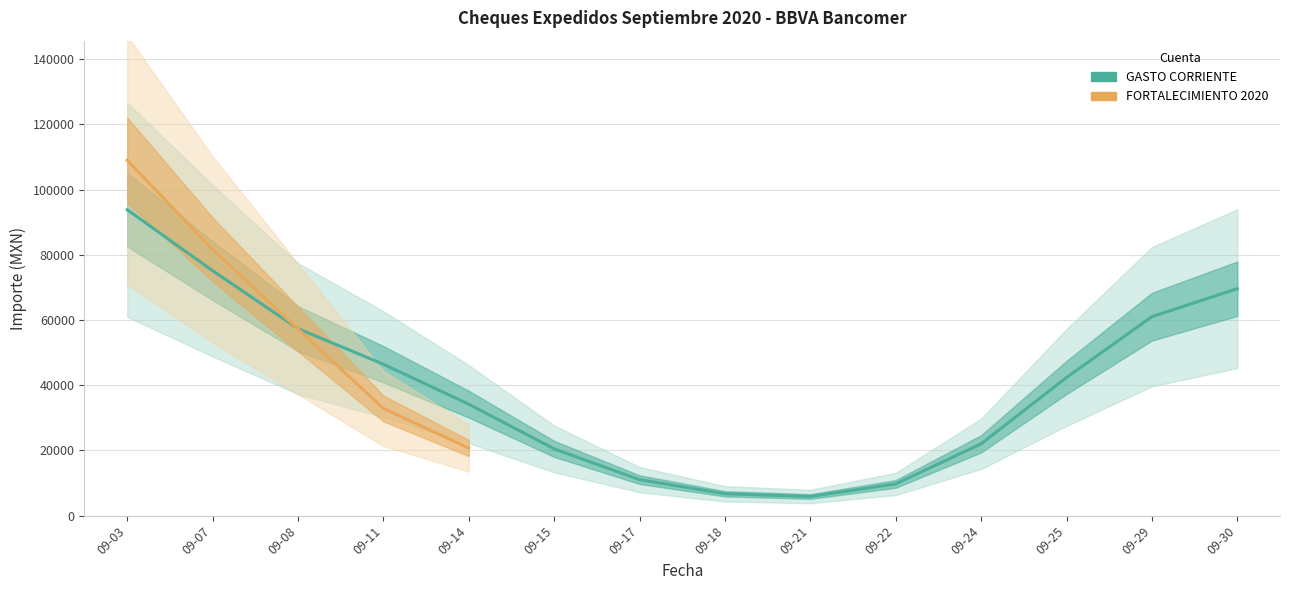

At which label does GASTO CORRIENTE first exceed 5000?

2020-09-03